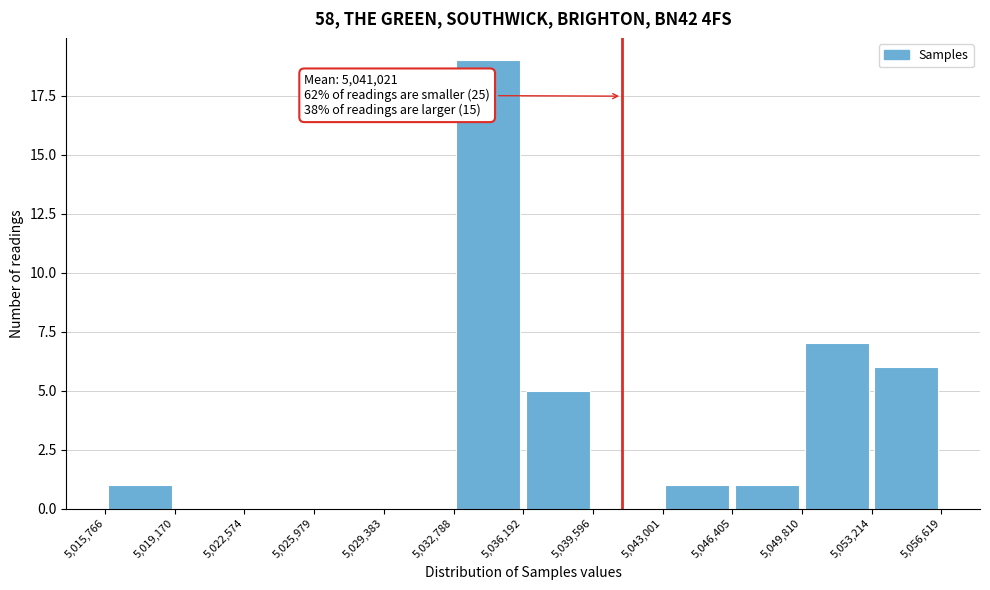

Which range on the x-axis has the tallest bar?

5,032,788 to 5,036,192